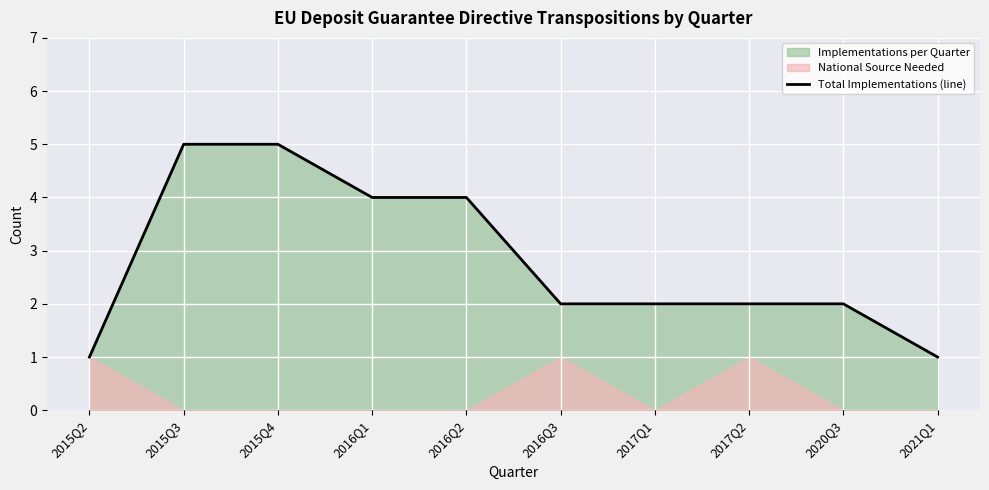

Rank the categories by value from lowest to highest.

2015Q2, 2021Q1, 2016Q3, 2017Q1, 2017Q2, 2020Q3, 2016Q1, 2016Q2, 2015Q3, 2015Q4